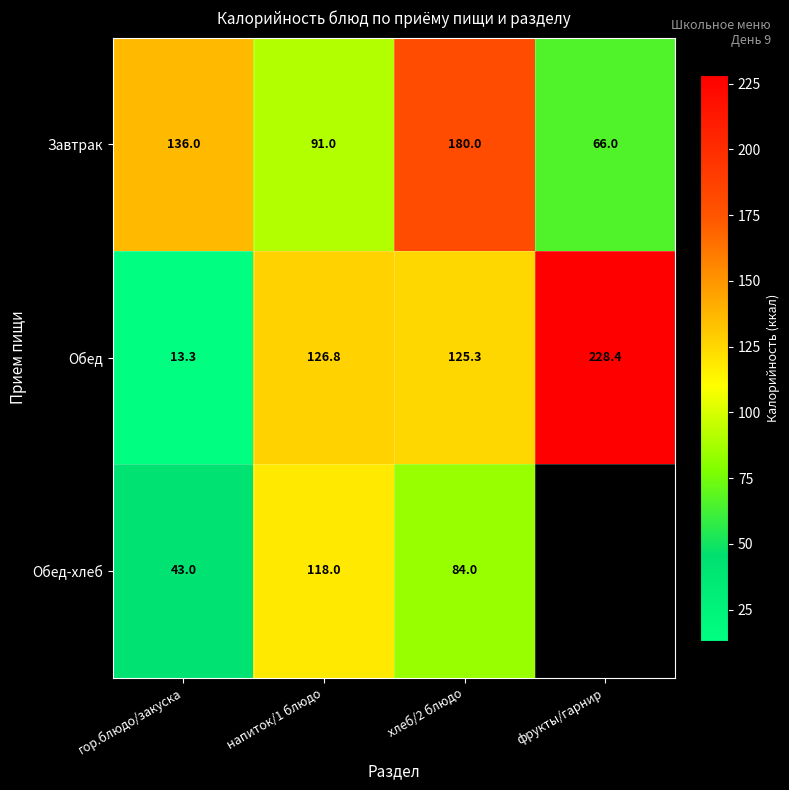

Count the number of data series in this chart.

3